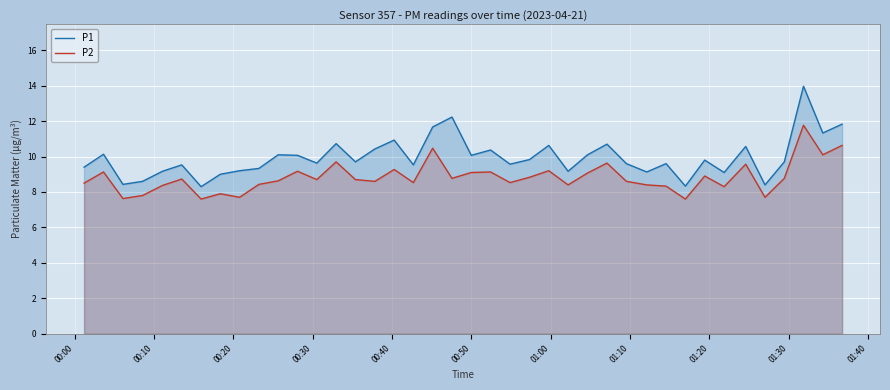

Which series has the largest range (max minus min)?

P1